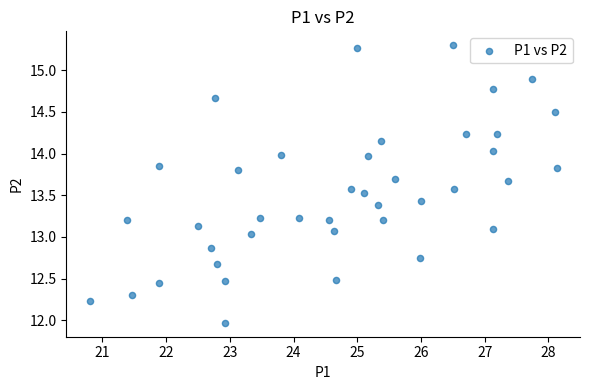

What is the range of Y values (max minus min)?

3.3